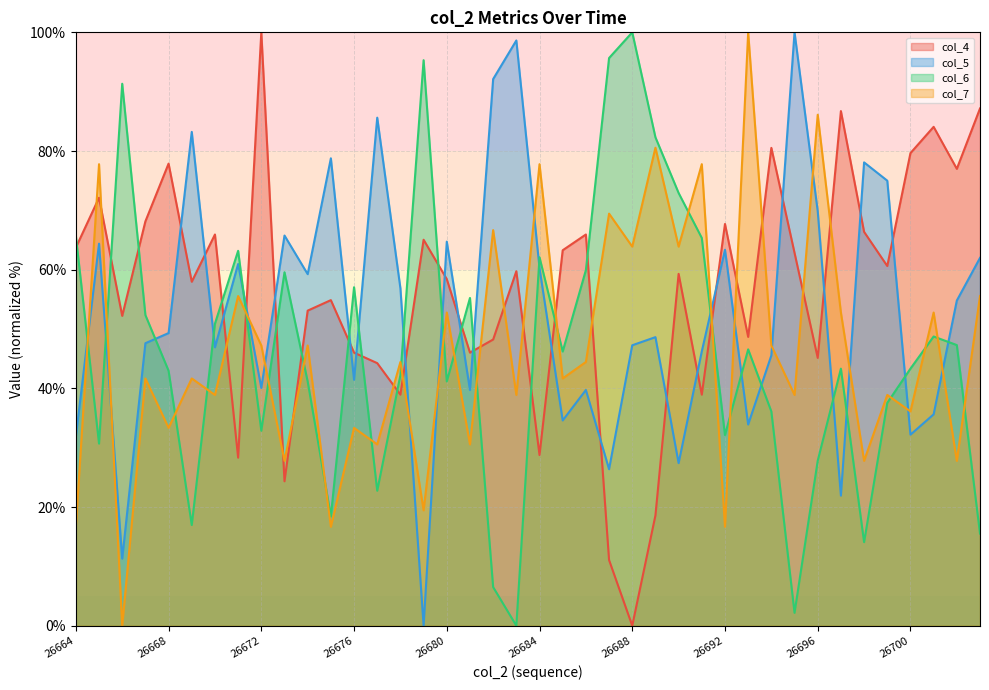

Which series changed the most between 26670 and 26694?

col_6